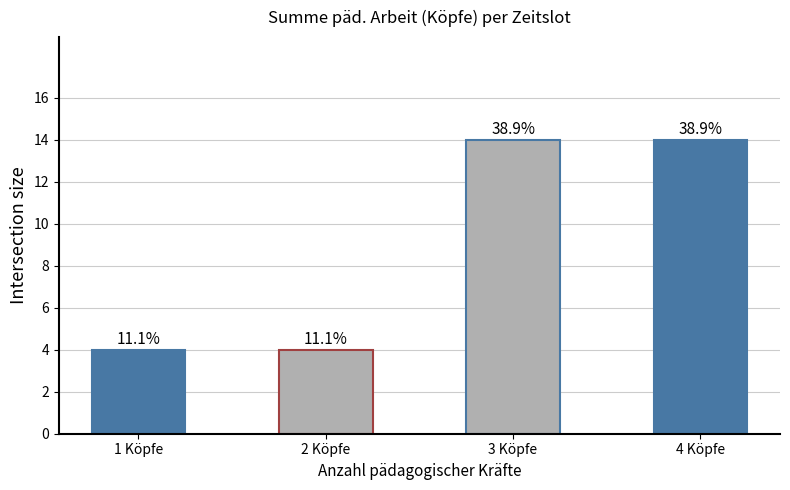

How many bars are there in total?

4